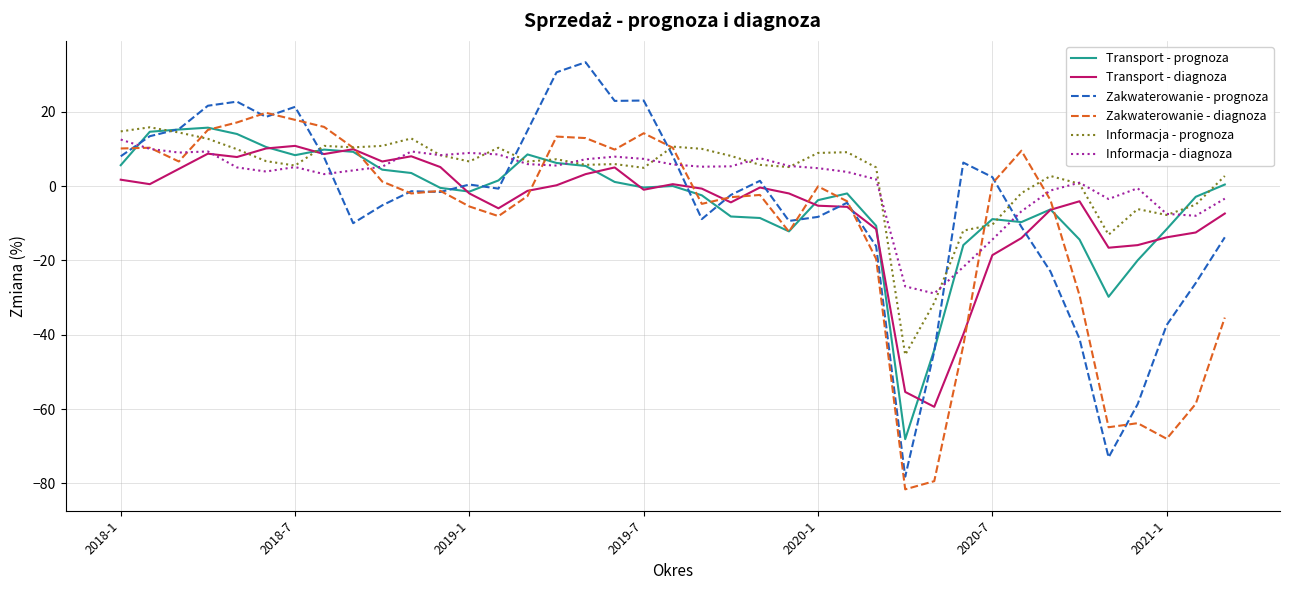

True or false: Informacja - diagnoza and Zakwaterowanie - prognoza cross at least once.

True